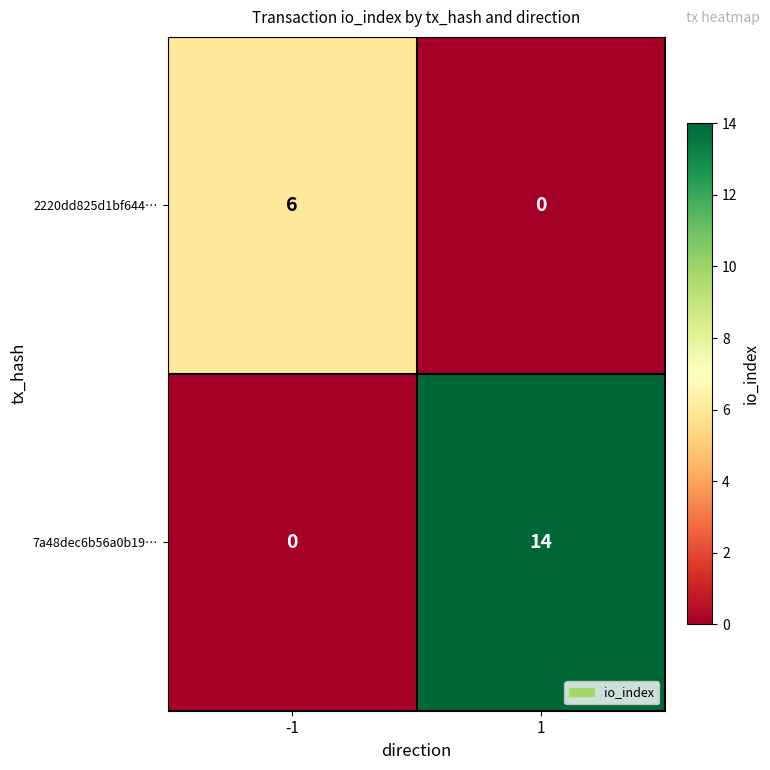

Read the 7a48dec6b56a0b19… value at 1.

14